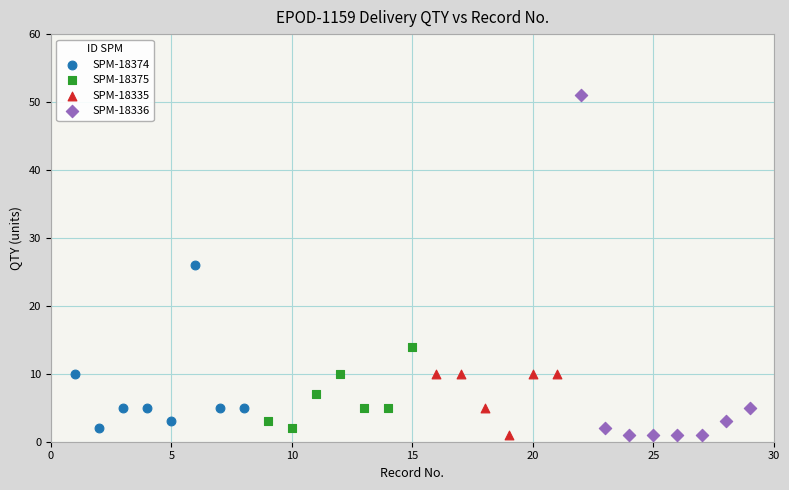

Which series contains the highest Y value?

SPM-18336